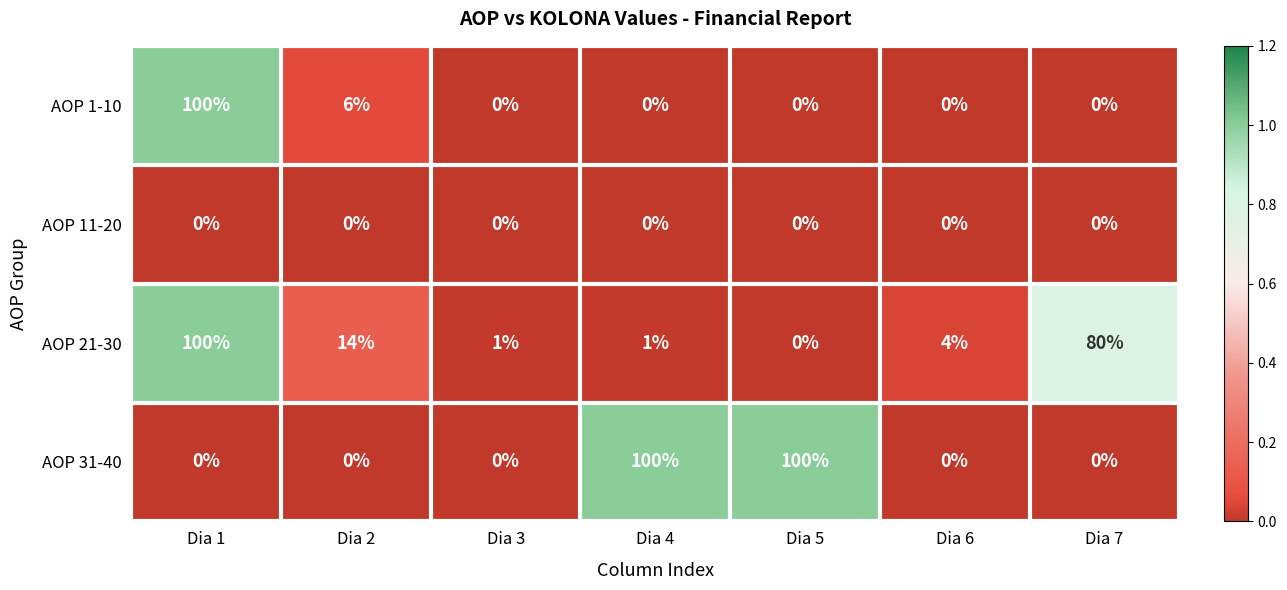

Count the number of data series in this chart.

4